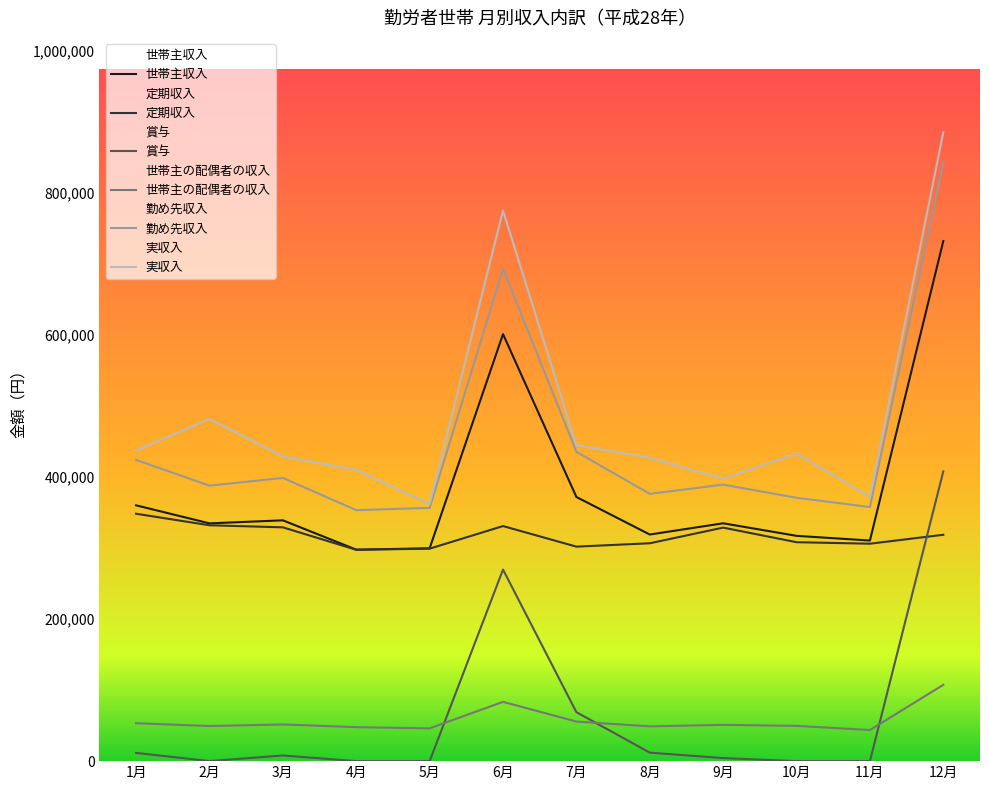

How many lines are shown in the chart?

6